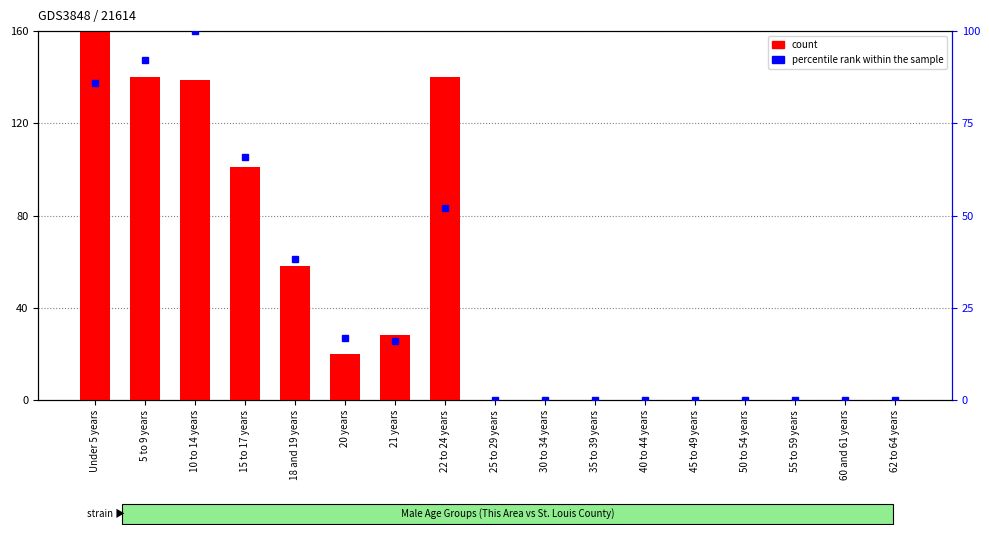

What is the spread (max minus min) of values at 18 and 19 years?

19.7